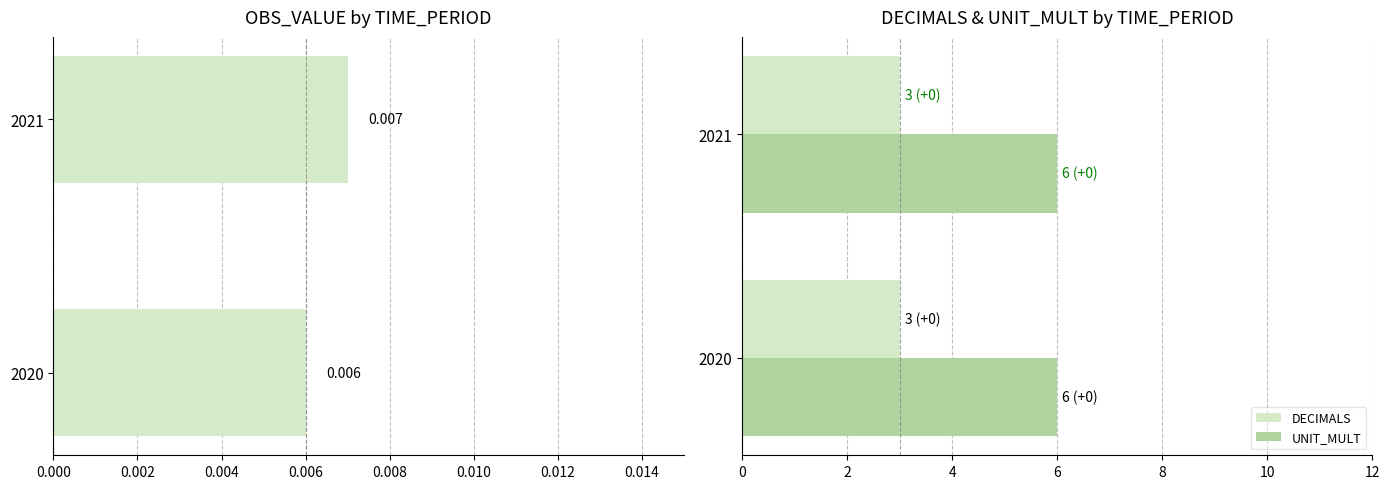

Does the chart contain stacked bars?

No